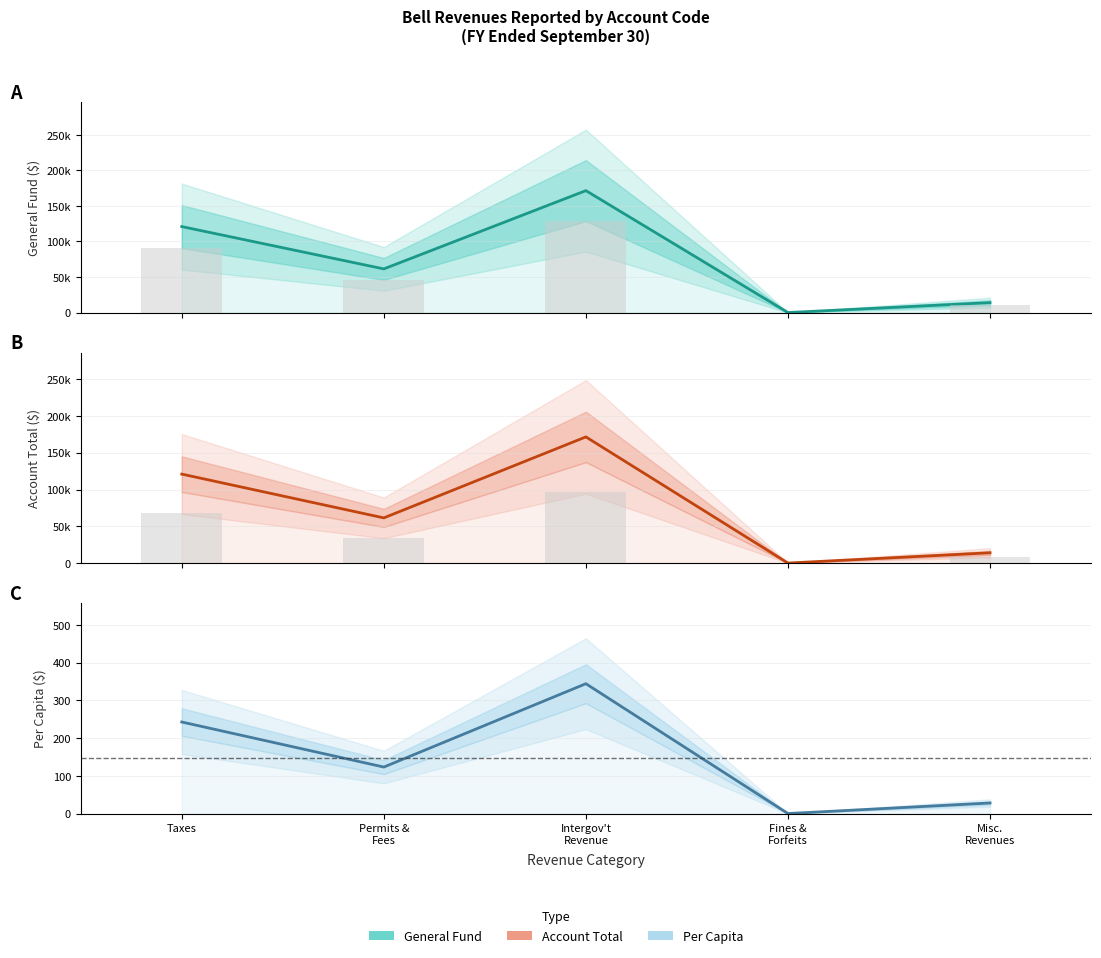

What is the maximum value for General Fund?

171500.0